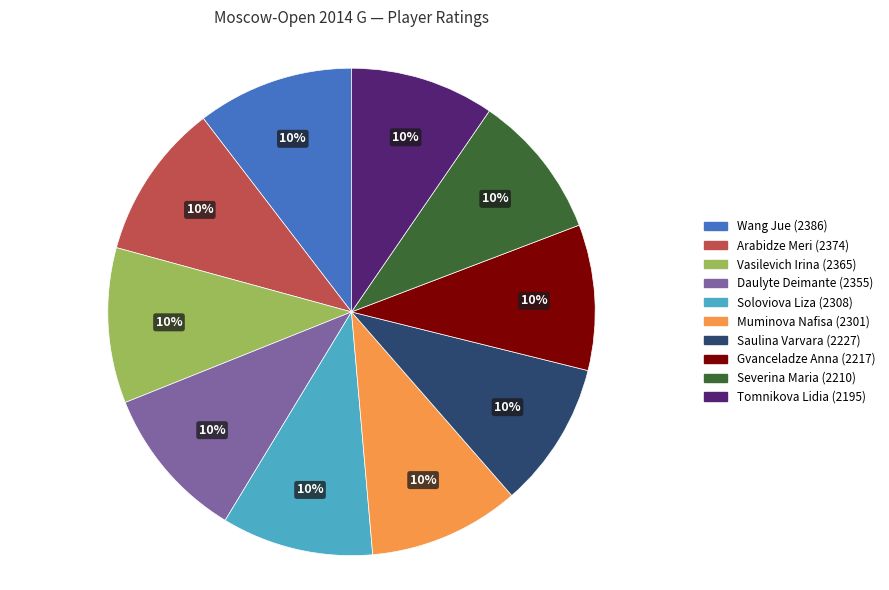

Count the number of slices in the pie.

10